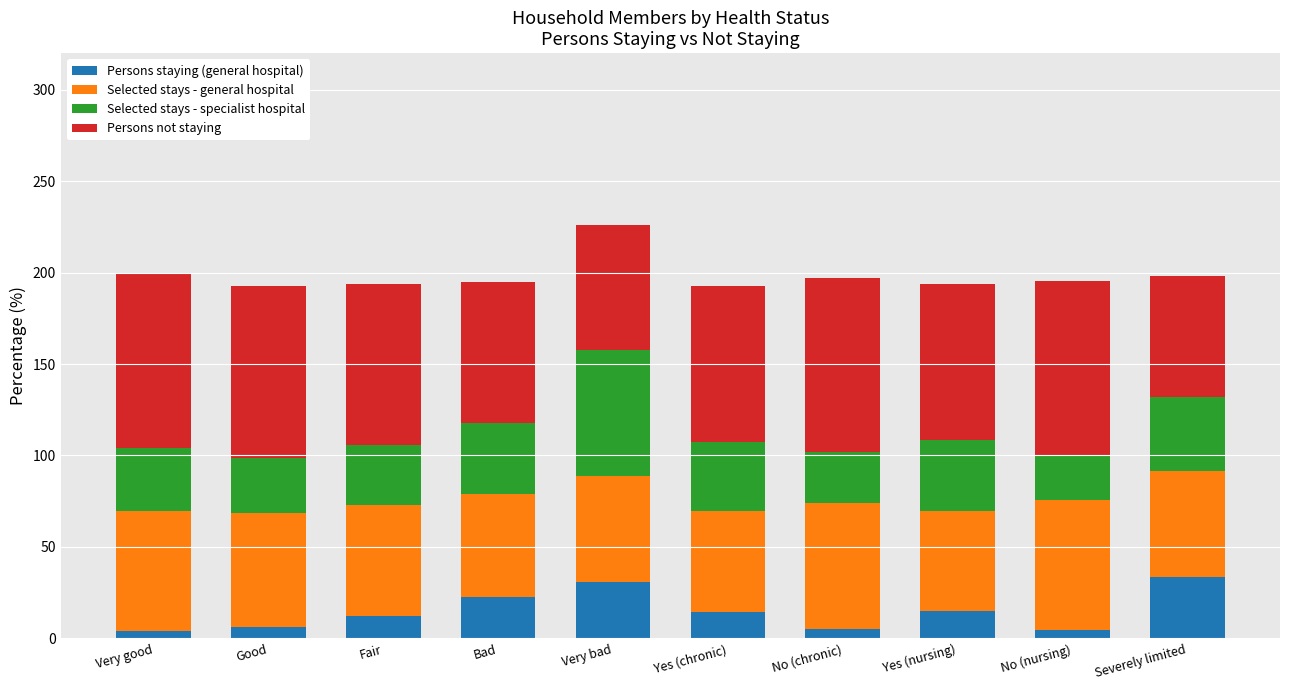

What is the sum of all Persons staying (general hospital) values?

149.4